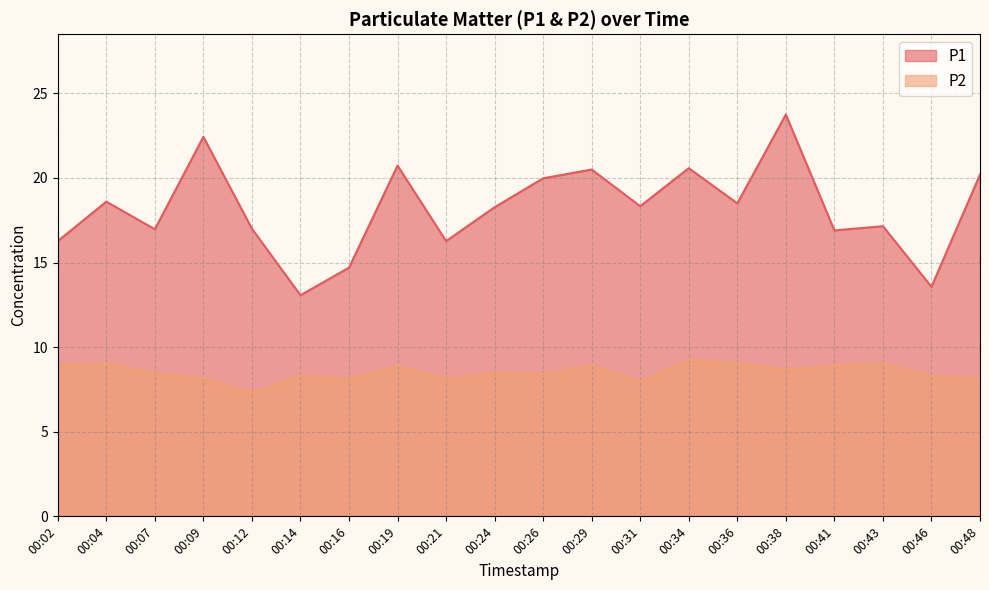

Which series has the largest total across all categories?

P1